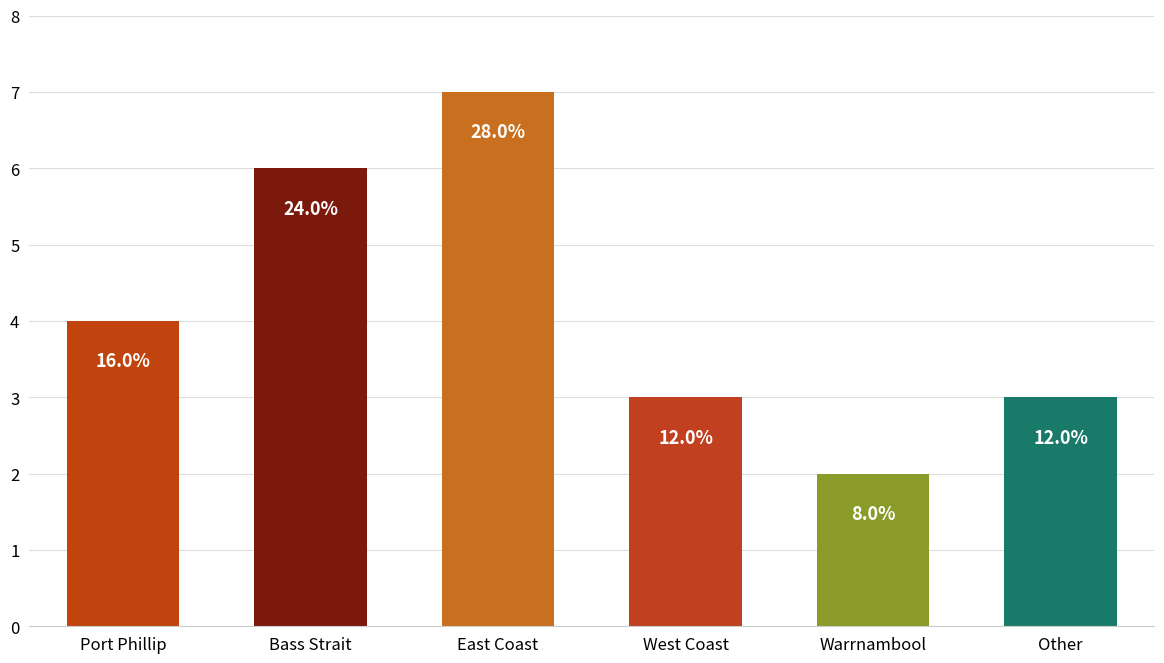

At which label is the value closest to 4?

Port Phillip